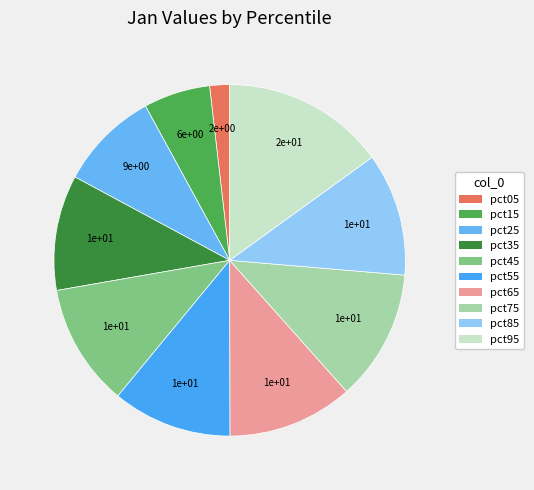

To the nearest percent, what portion does pct85 represent?

11%